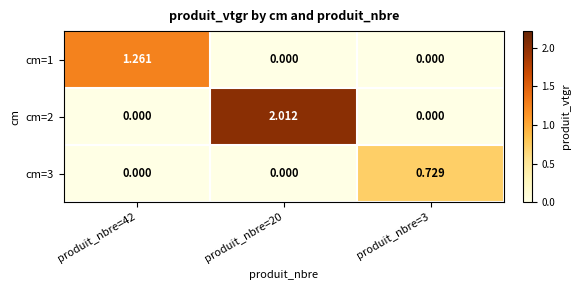

Is the value of cm=2 at produit_nbre=20 greater than the value of cm=3 at produit_nbre=20?

Yes